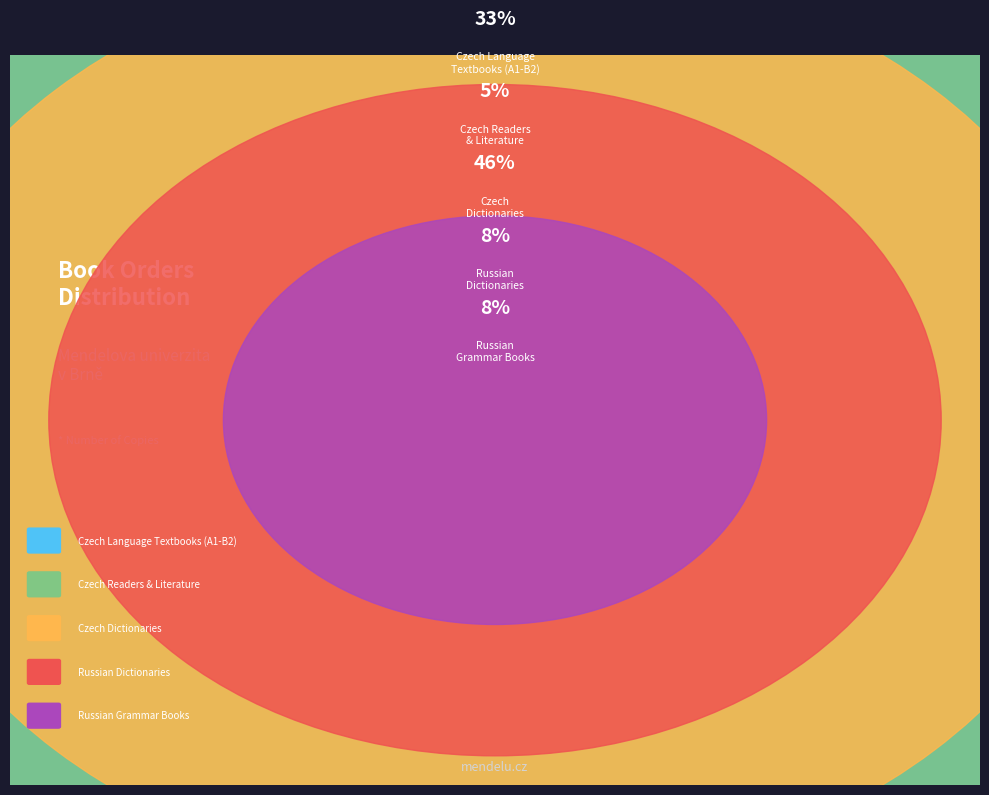

Is it true that Čeština Expres 3 is 1% of the pie?

False